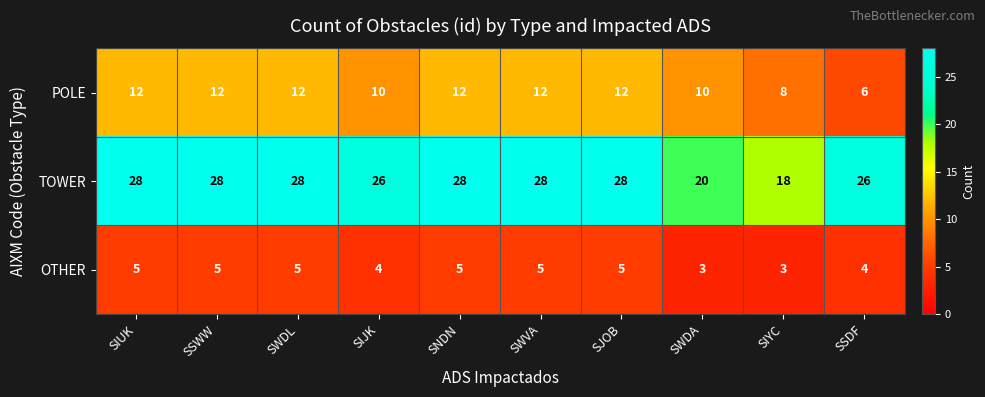

What is the average value of the OTHER series?

4